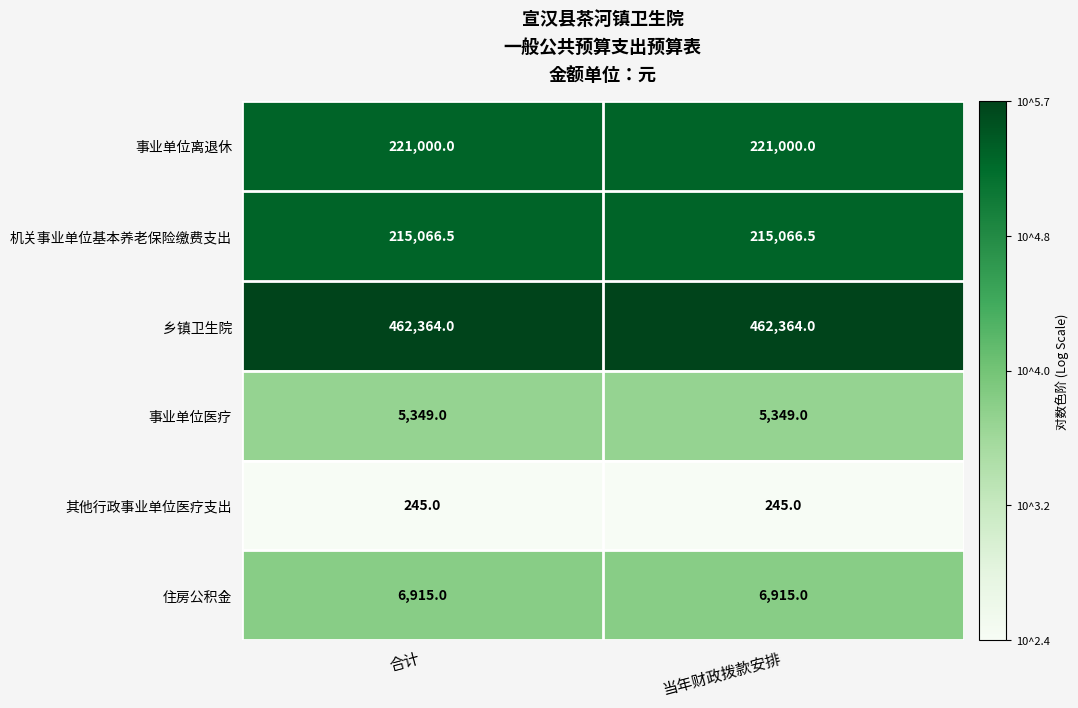

Is the value of 事业单位医疗 at 当年财政拨款安排 greater than the value of 住房公积金 at 合计?

No